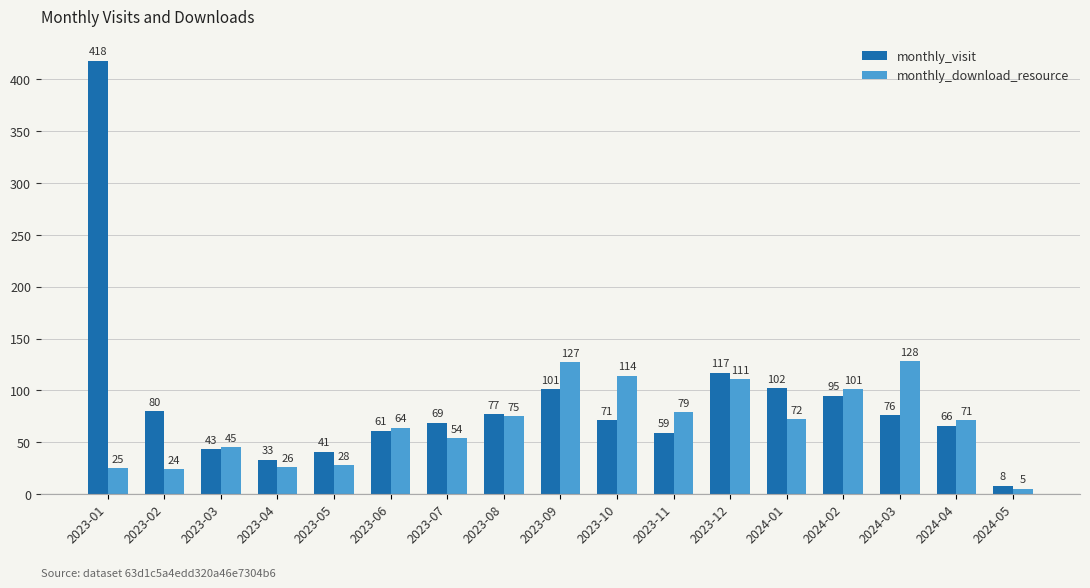

What is the sum of all monthly_visit values?

1517